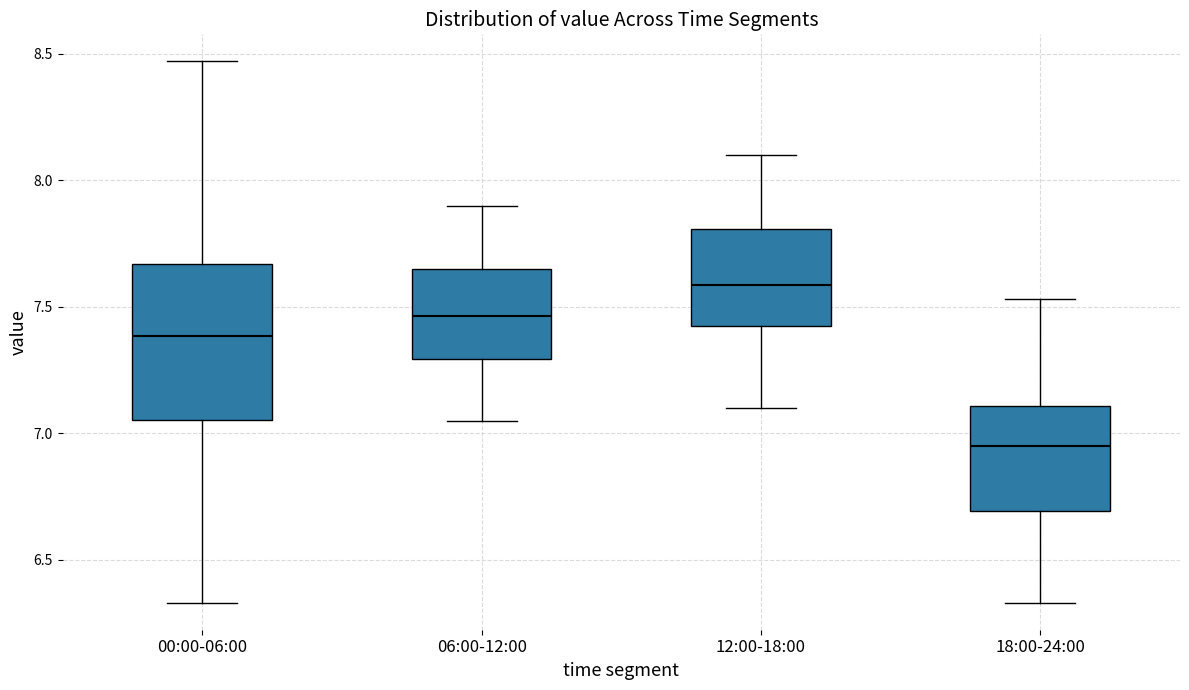

Reading left to right, transcribe this box plot: for each box, give where its median line is, the range the box spans, and where its two whiskers end, as read against the y-axis. The values are not printed on the chart, so give them approximately, as read against the axis.

00:00-06:00: median 7.40, box 7.05 to 7.65, whiskers 6.35 to 8.45
06:00-12:00: median 7.45, box 7.30 to 7.65, whiskers 7.05 to 7.90
12:00-18:00: median 7.60, box 7.40 to 7.80, whiskers 7.10 to 8.10
18:00-24:00: median 6.95, box 6.70 to 7.10, whiskers 6.35 to 7.55